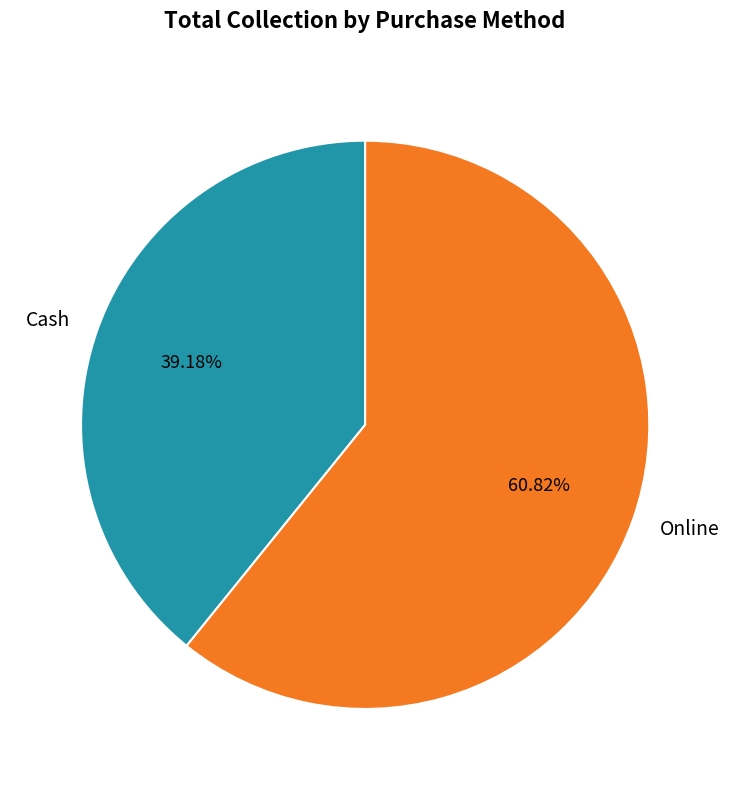

Is the sum of Cash and Online greater than half?

Yes